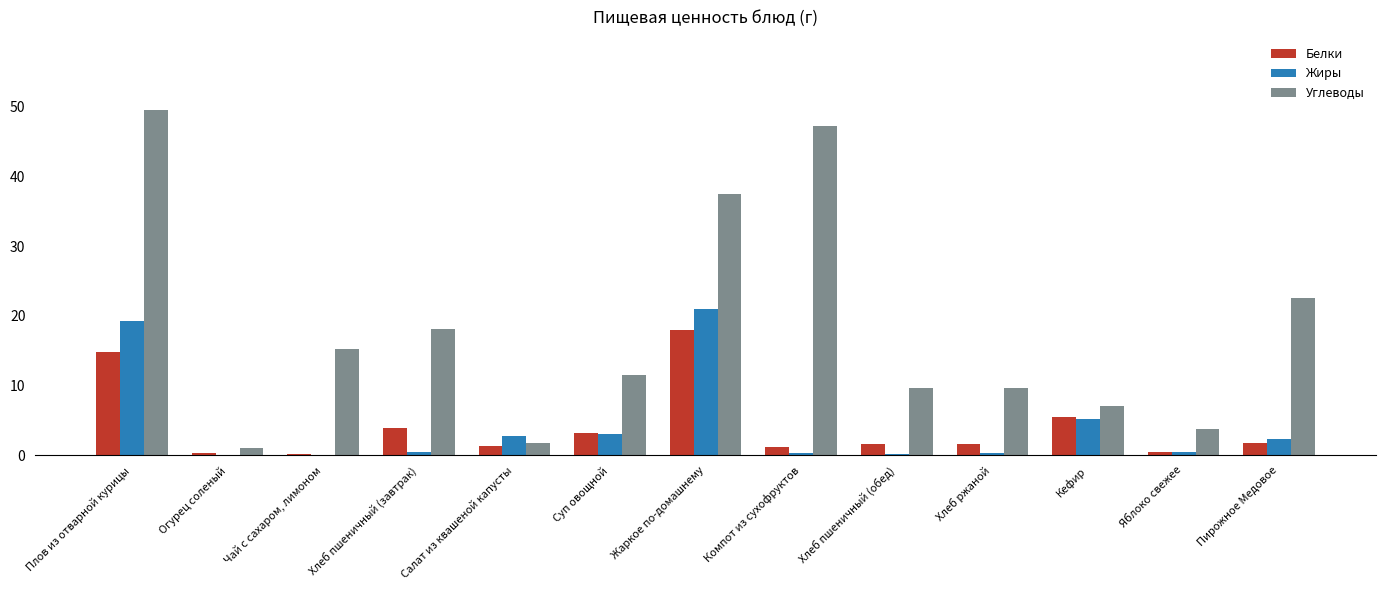

What are all the series names shown in the legend?

Белки, Жиры, Углеводы